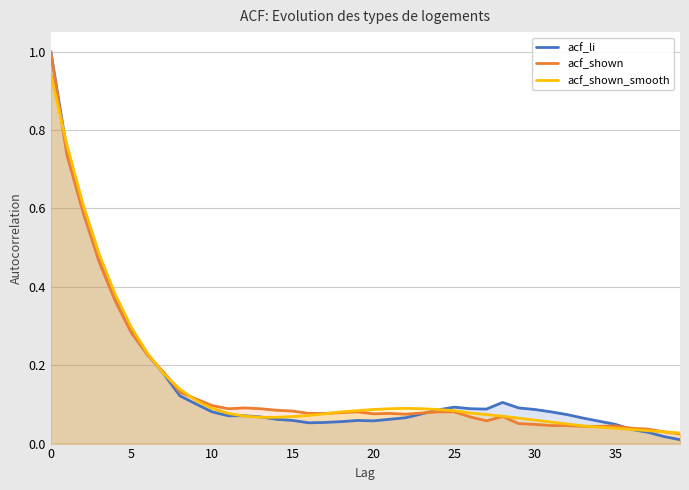

Which series has the widest spread of values?

acf_li